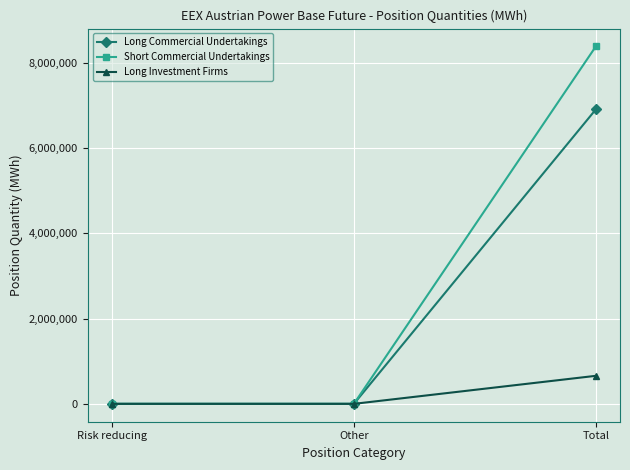

List the series in order of their peak value, highest first.

Short Commercial Undertakings, Long Commercial Undertakings, Long Investment Firms